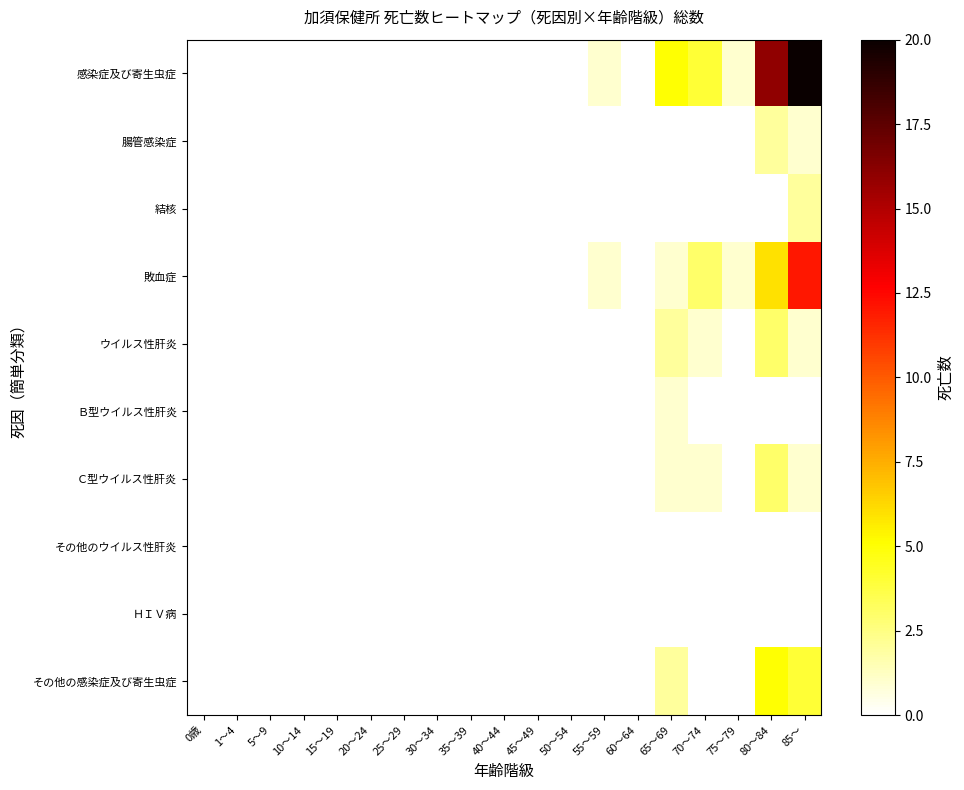

Which series has the widest spread of values?

感染症及び寄生虫症